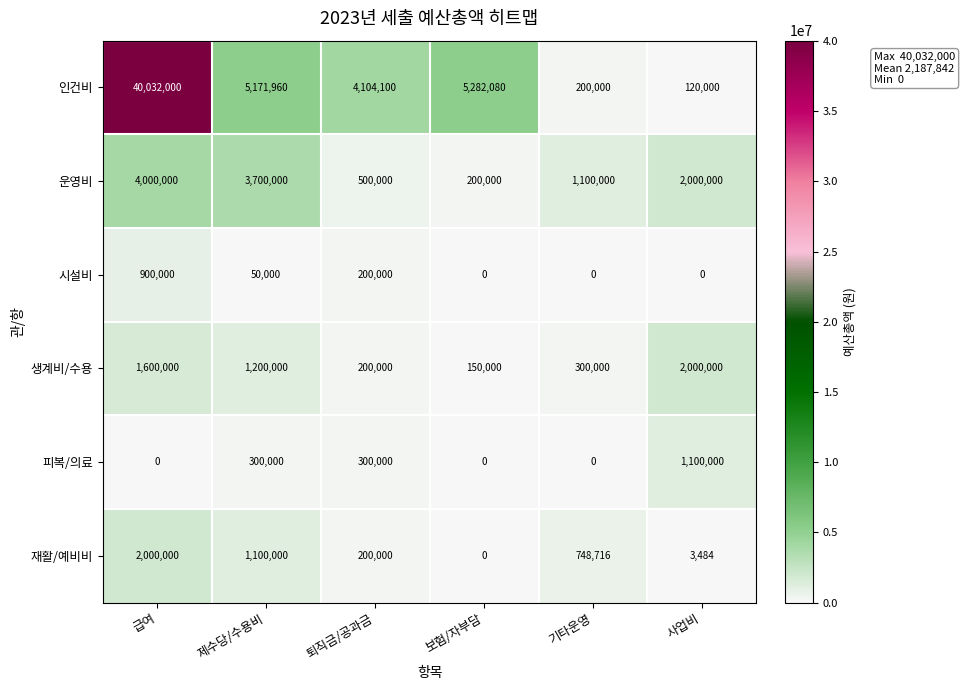

The 재활/예비비 series shows 1775265 at 제수당/수용비. True or false?

False